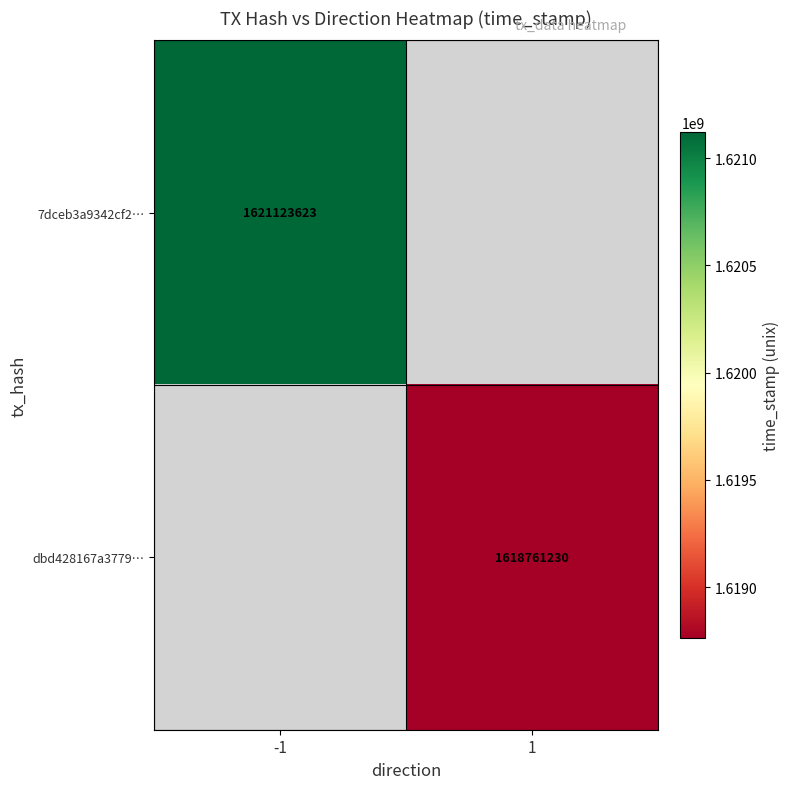

The dbd428167a3779… series shows 2386029632 at 1. True or false?

False